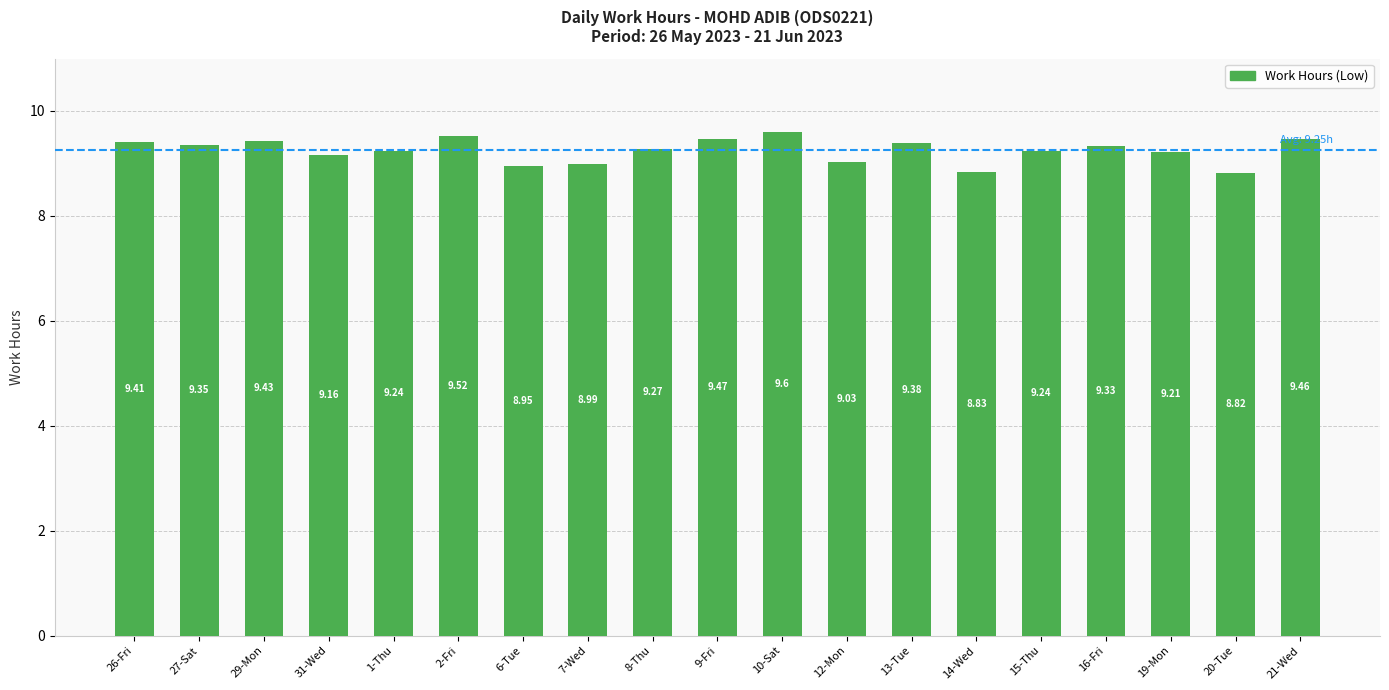

What is the ratio of the value at 19-Mon to the value at 14-Wed?

1.0